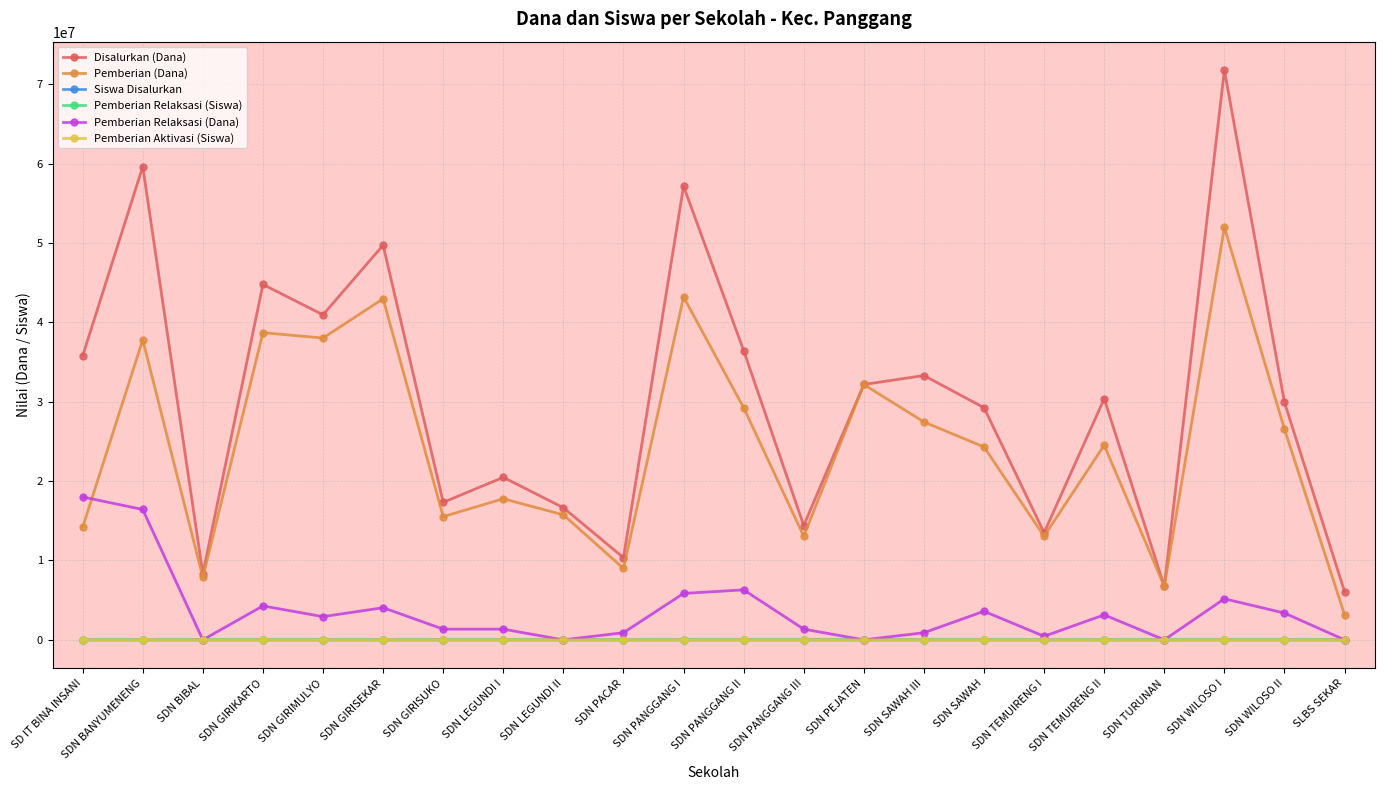

Is the value of Pemberian (Dana) at SDN LEGUNDI I greater than the value of Pemberian Relaksasi (Dana) at SDN LEGUNDI II?

Yes